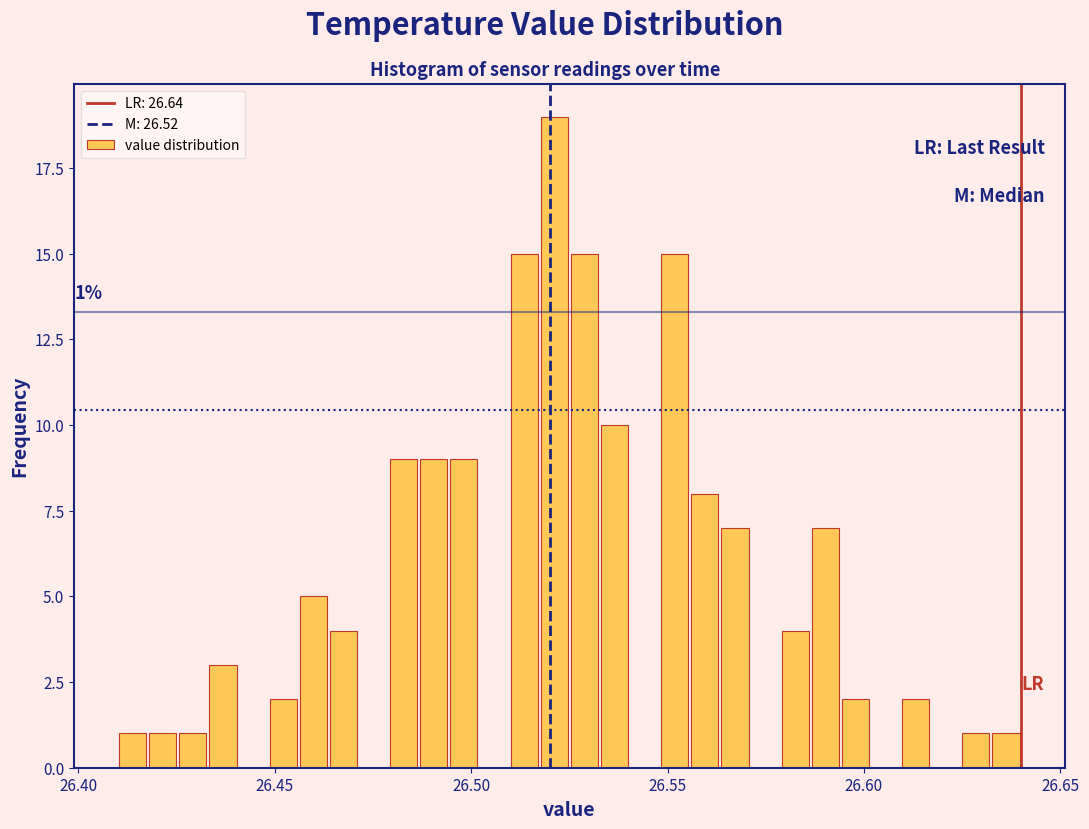

Read against the x-axis, roughly where is the centre of the tallest bar?

26.520